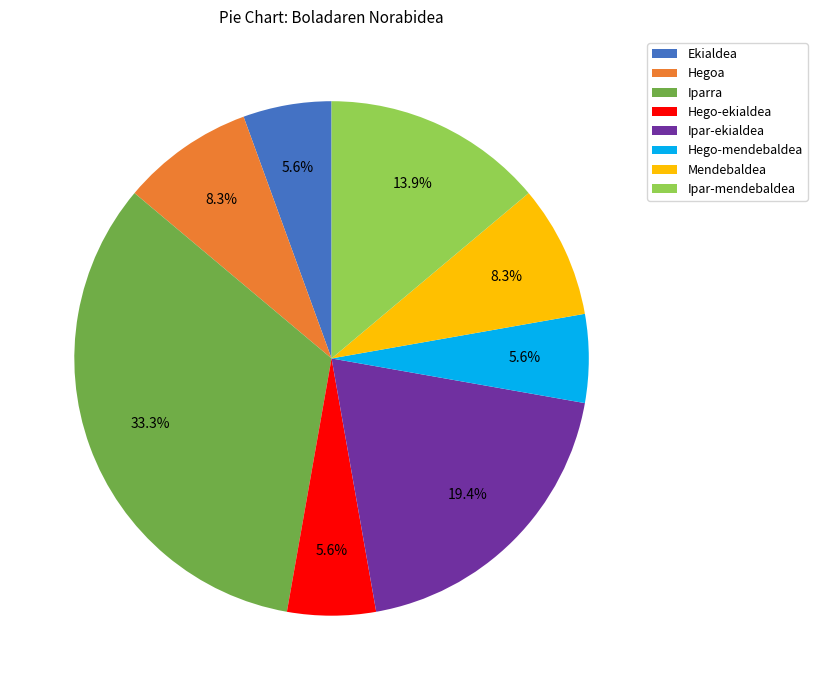

Is Ipar-ekialdea the majority of the pie?

No